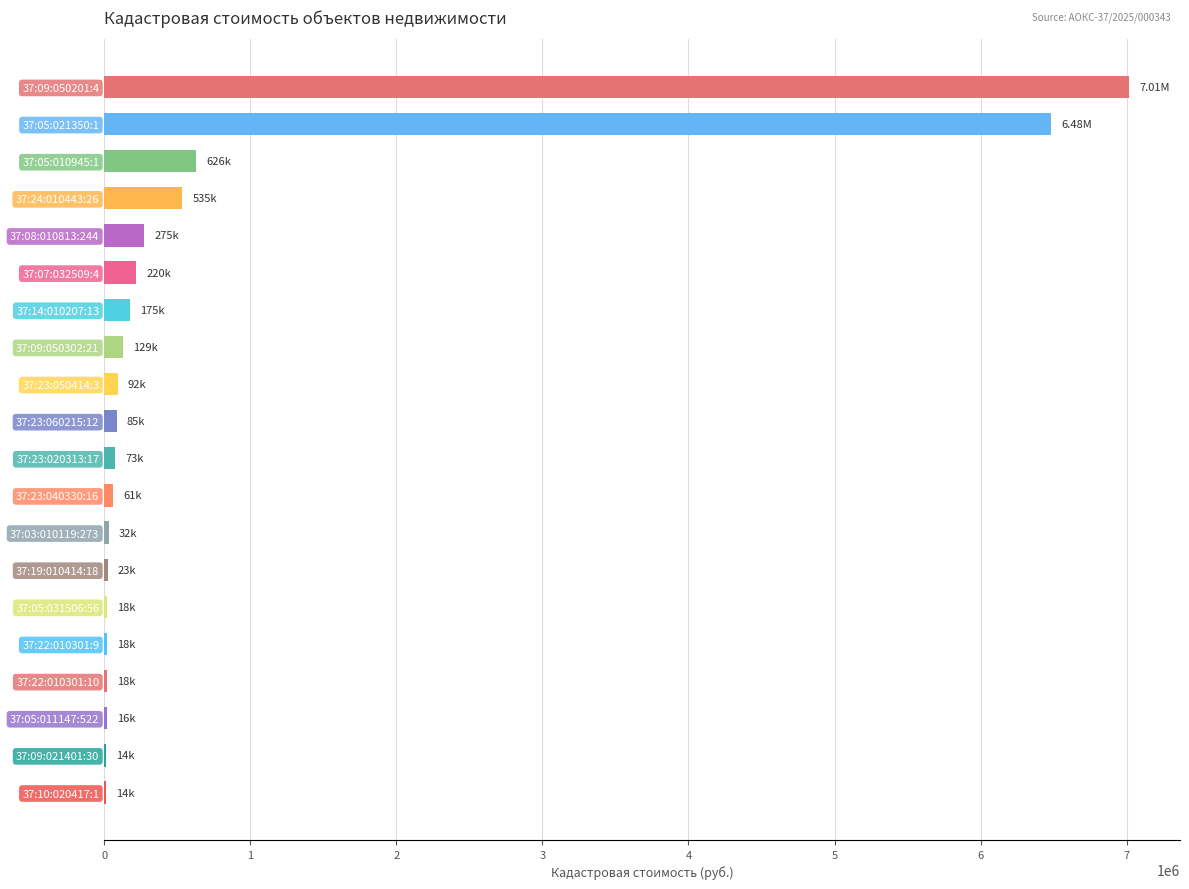

What is the sum of all values?

15919257.5